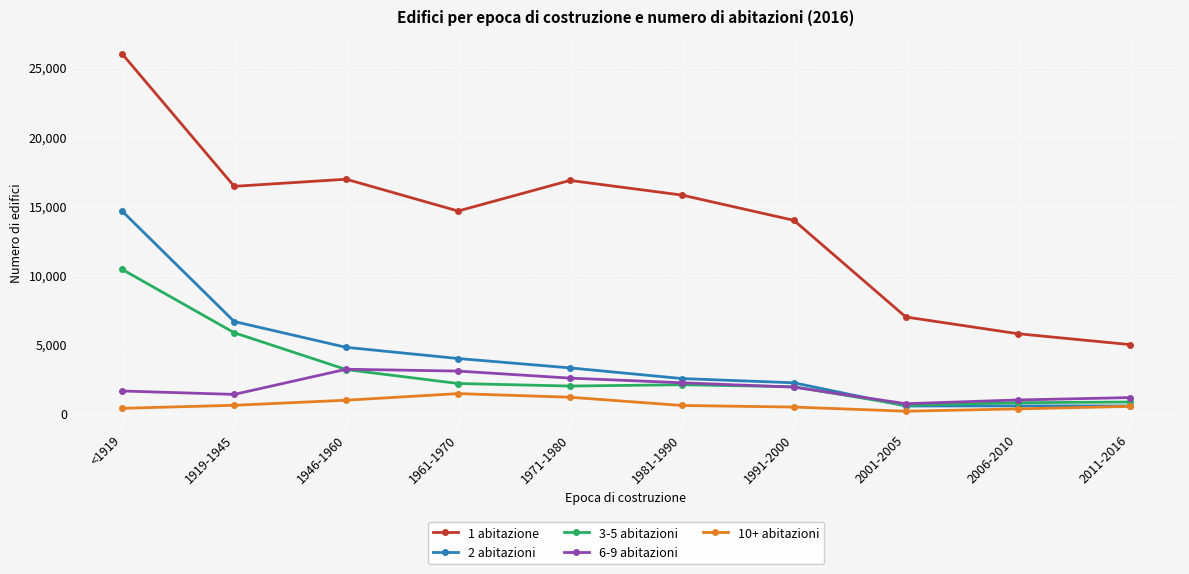

What is the approximate value of 1 abitazione at 2011-2016?

4982